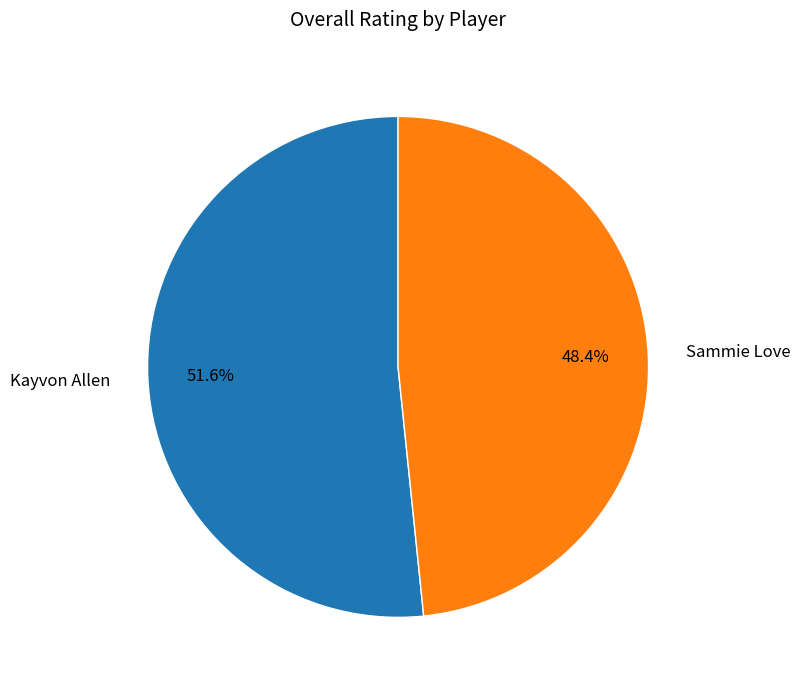

Which slice represents more than half of the pie?

Kayvon Allen